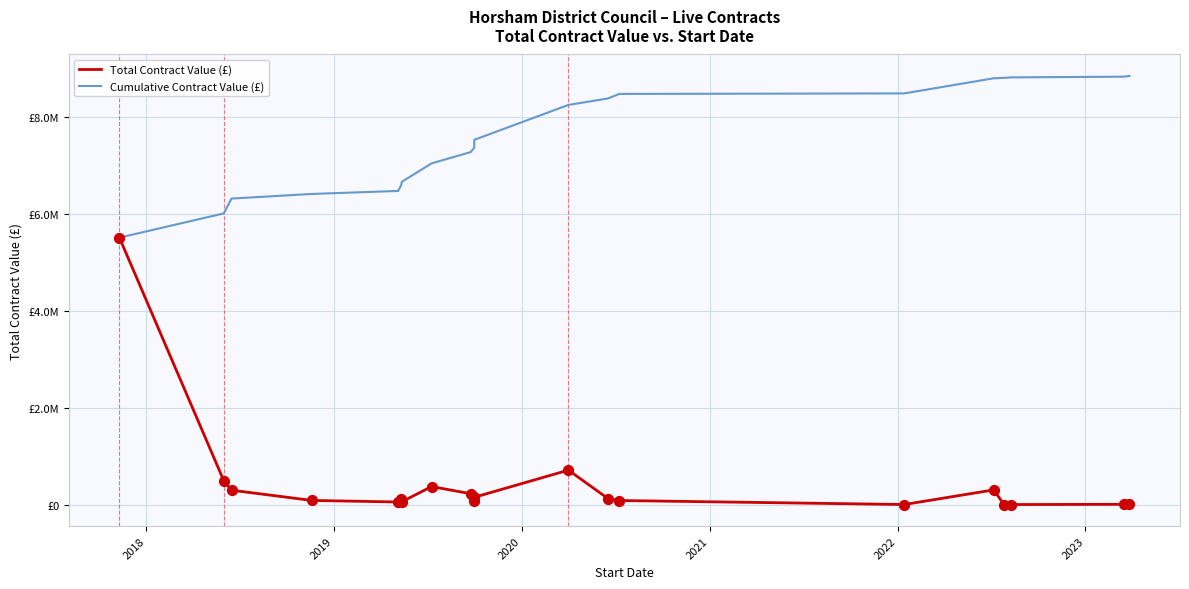

What are all the series names shown in the legend?

Total Contract Value (£), Cumulative Contract Value (£)